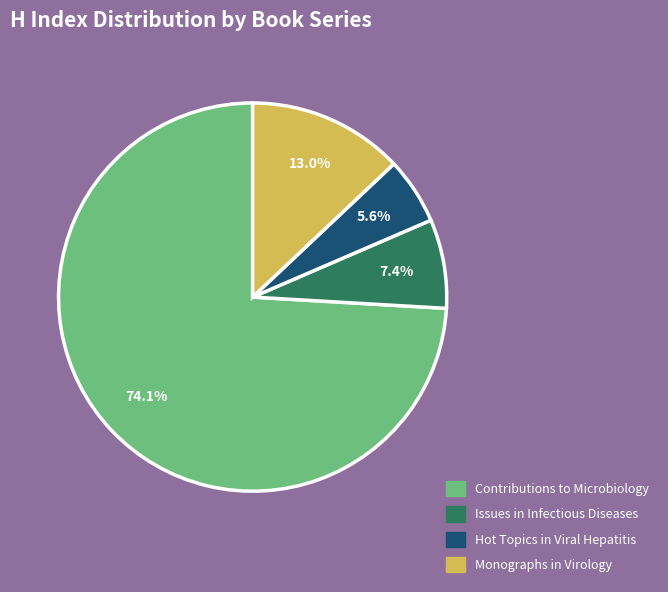

Is it true that Contributions to Microbiology is 1% of the pie?

False